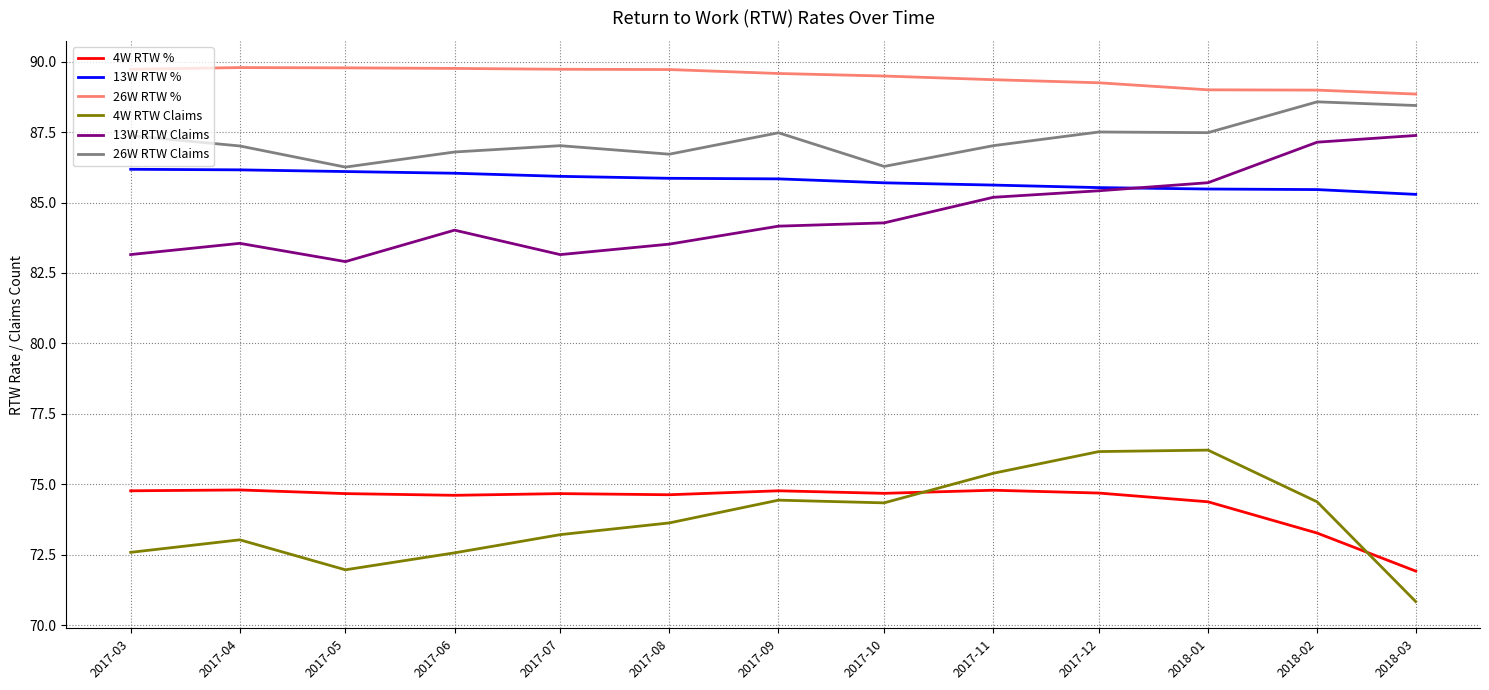

How many lines are shown in the chart?

6